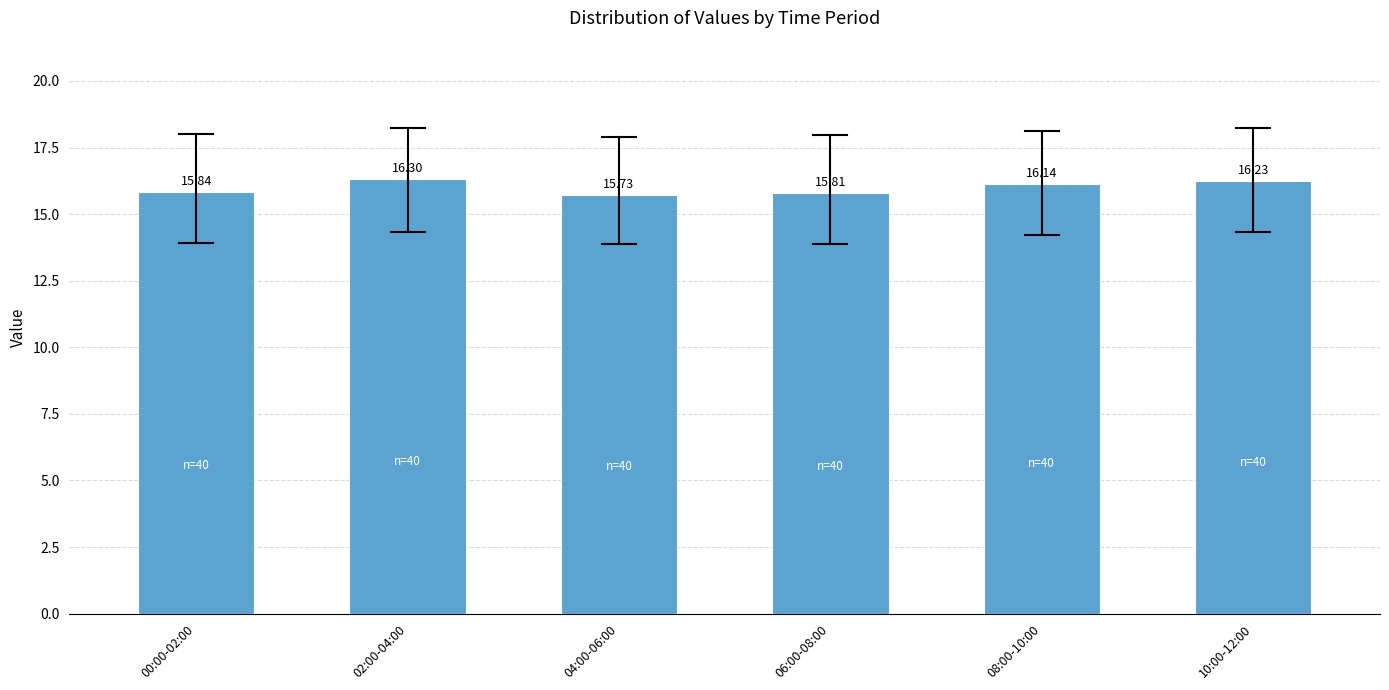

List the labels in order of value, smallest first.

04:00-06:00, 06:00-08:00, 00:00-02:00, 08:00-10:00, 10:00-12:00, 02:00-04:00